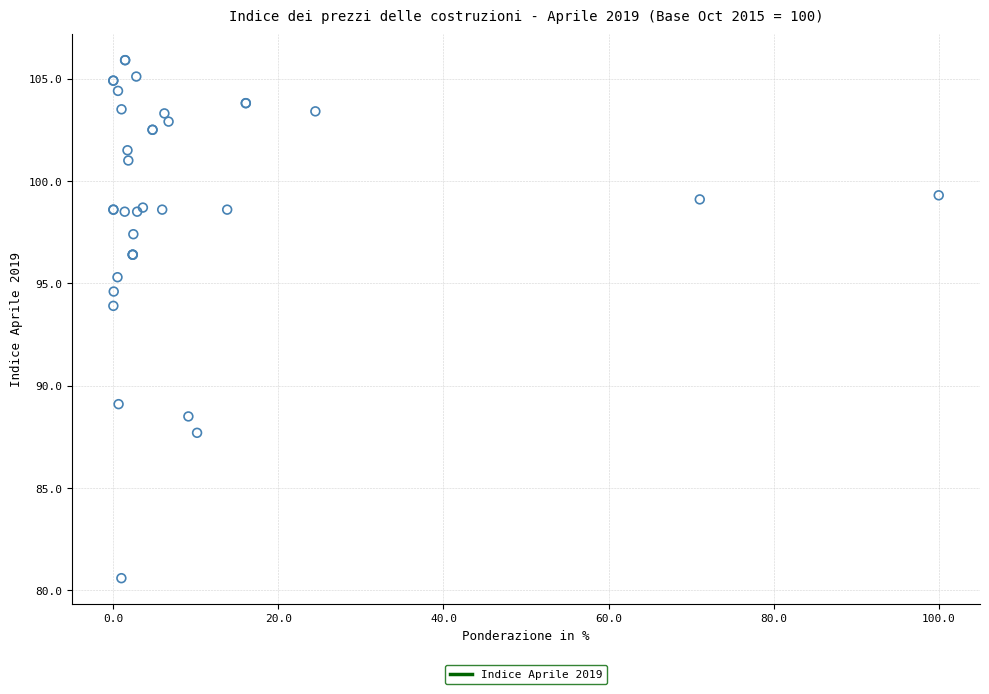

What Y value in the scatter plot is closest to 93?

93.9